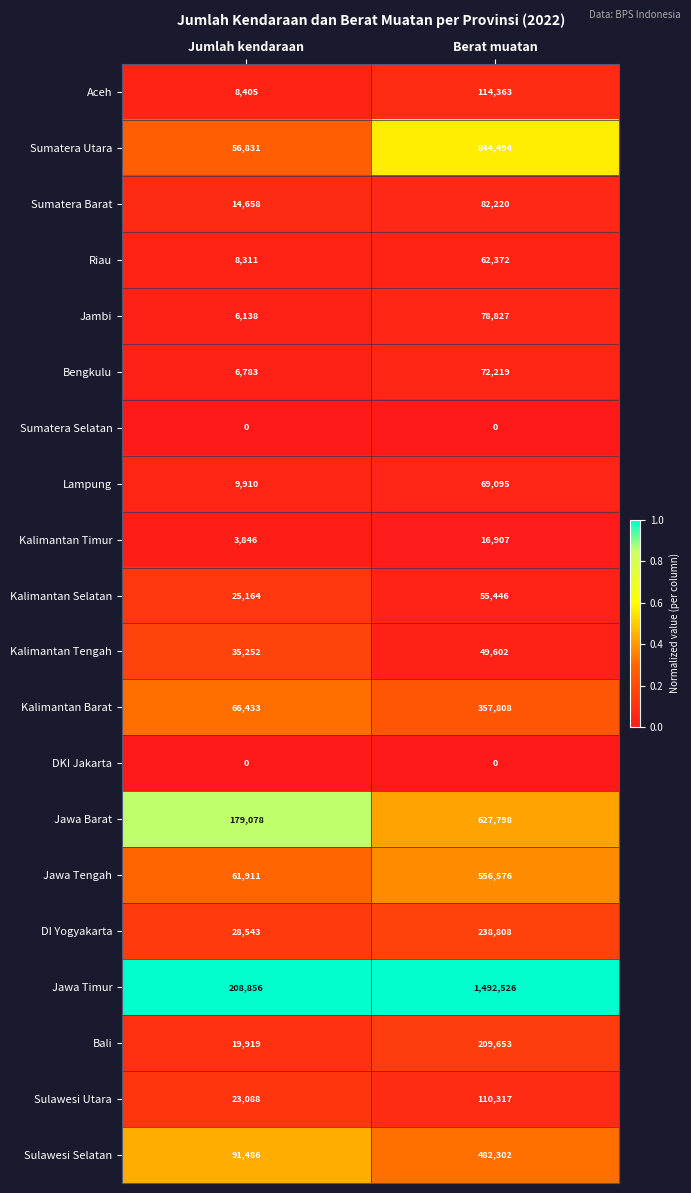

At which label does Jawa Barat reach its peak?

Berat muatan